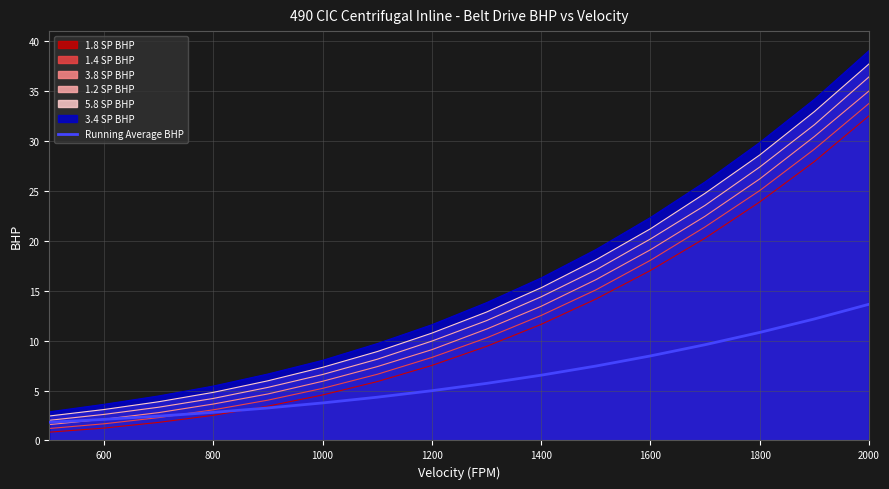

The value of 1.2 SP BHP at 1400 is 14.4. True or false?

True